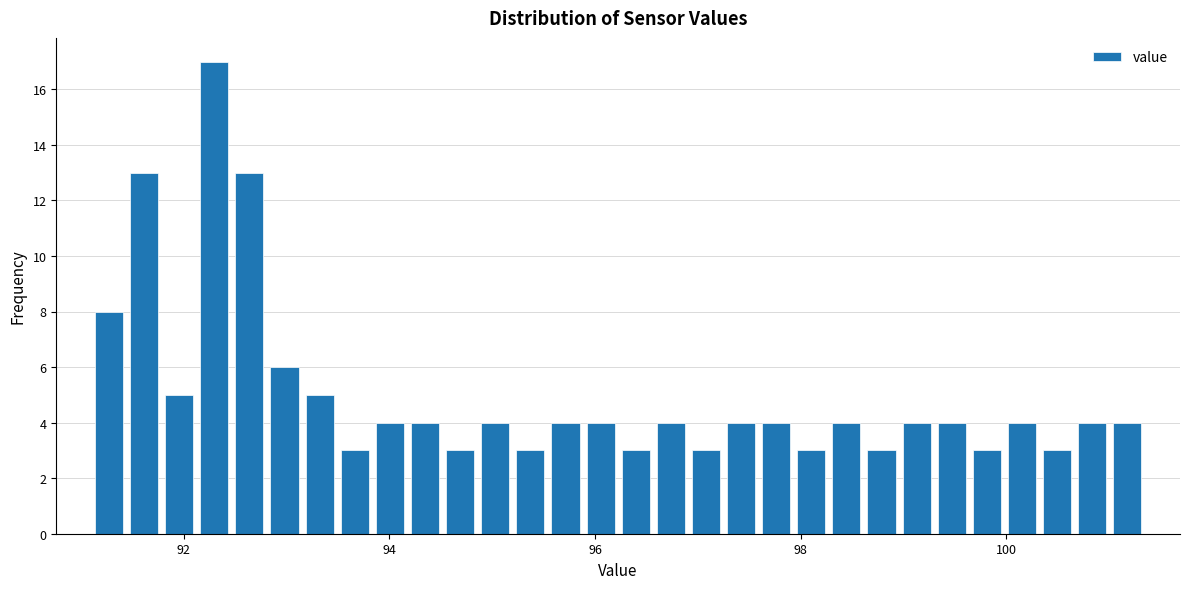

Around what value on the x-axis is the tallest bar? Give the approximate position of its centre, as read against the axis.

92.2